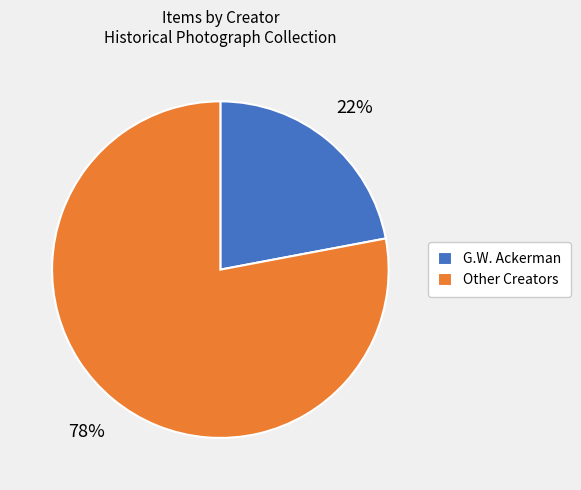

Does G.W. Ackerman represent more than half of the total?

No